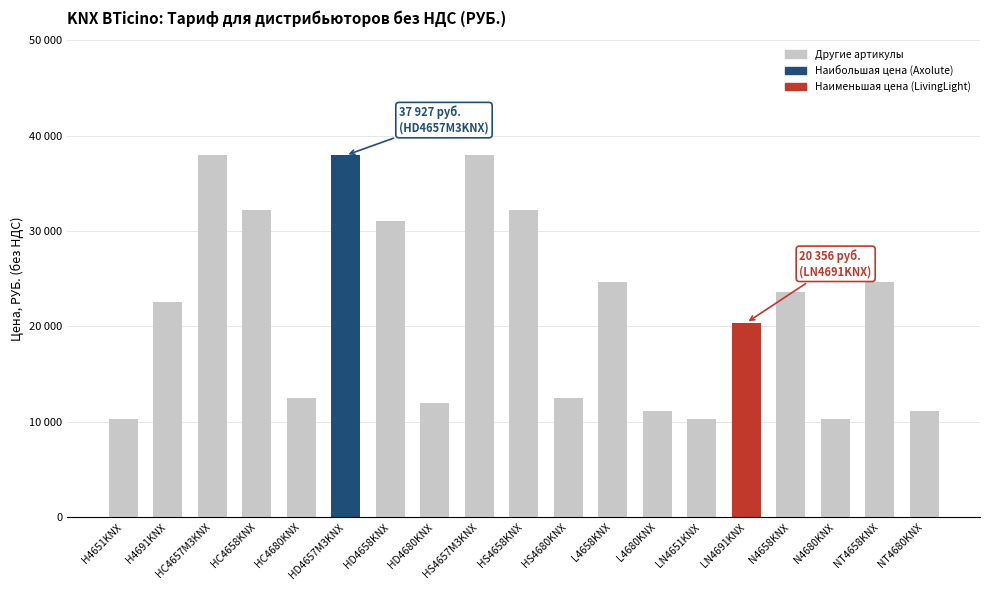

What is the label of the 9th bar from the right?

HS4680KNX